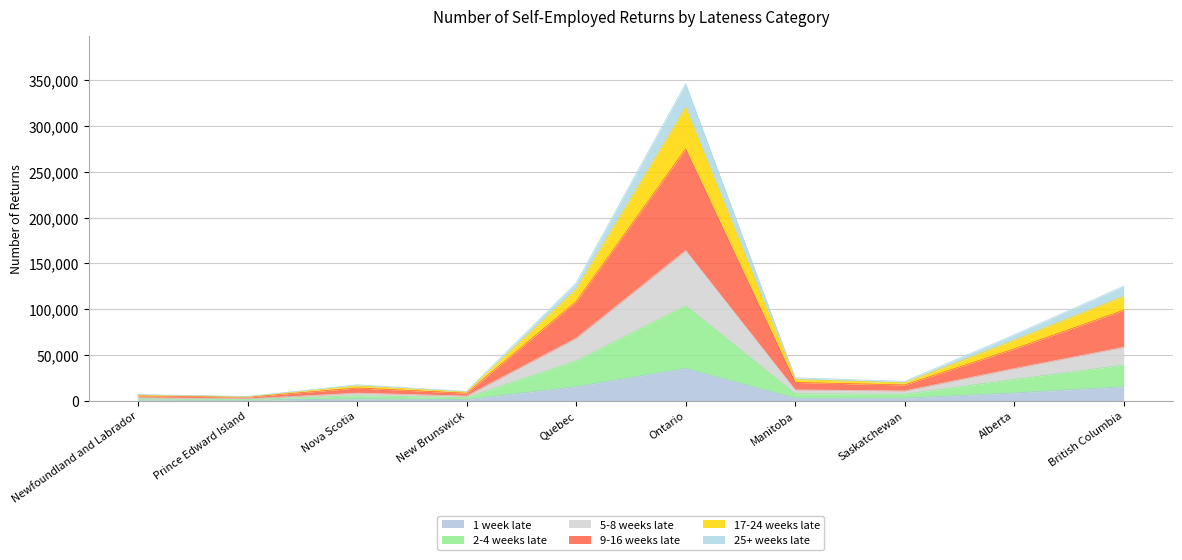

At which category is the sum across all series the highest?

Ontario